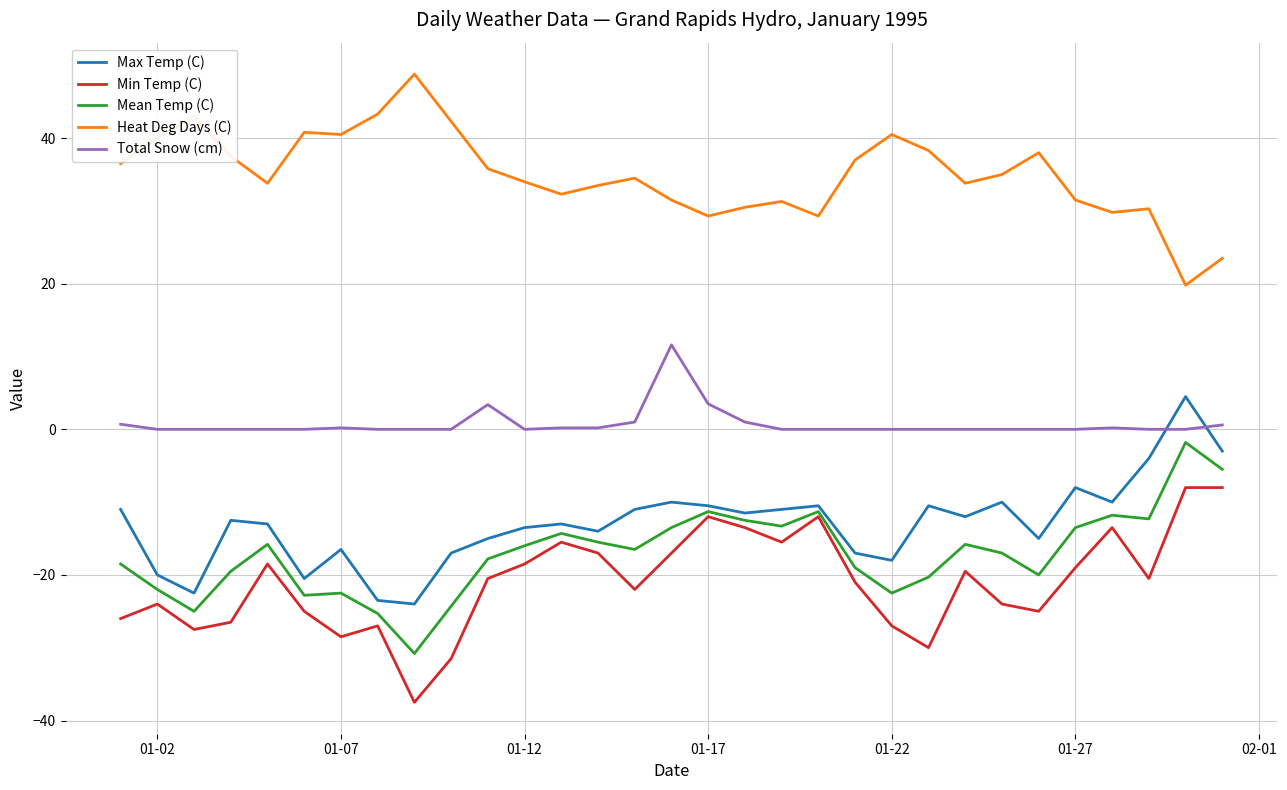

Does the chart have visible grid lines?

Yes